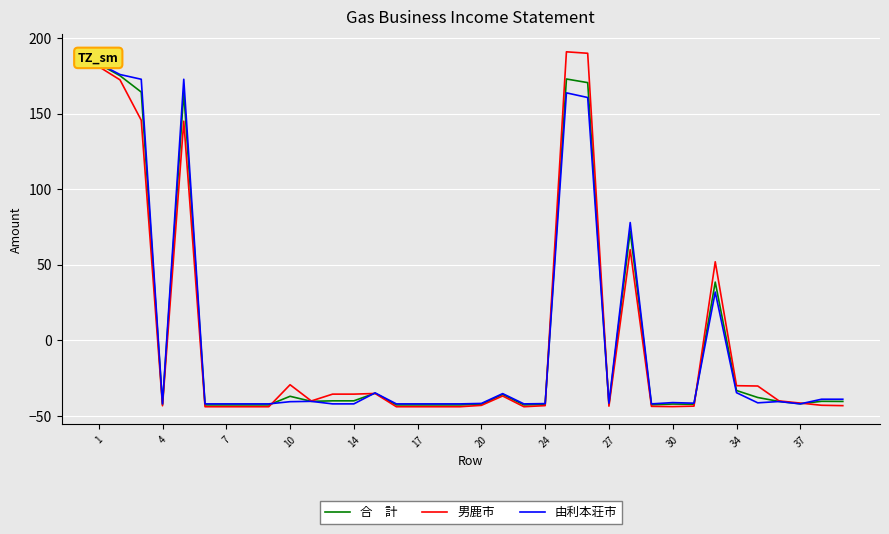

What is the minimum value for 男鹿市?

-43.8